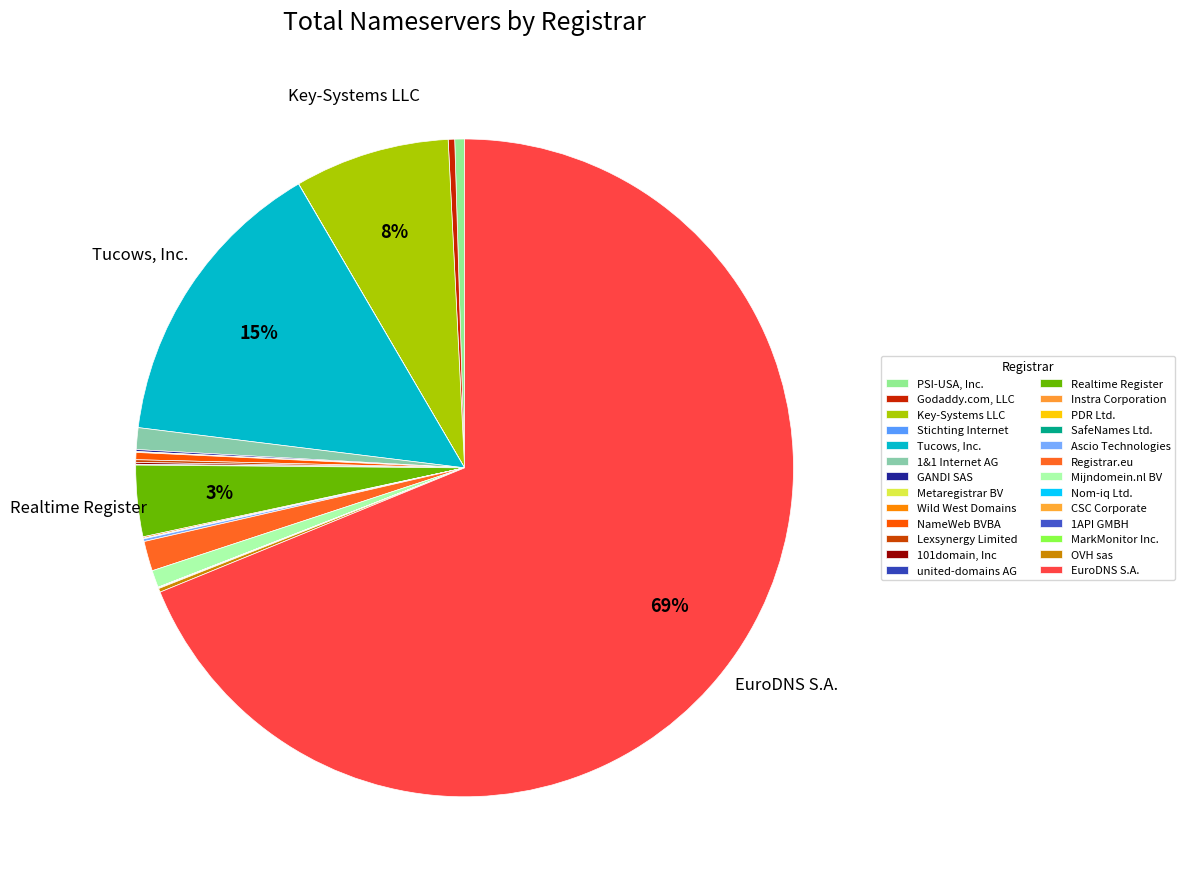

How many segments does this pie chart have?

26